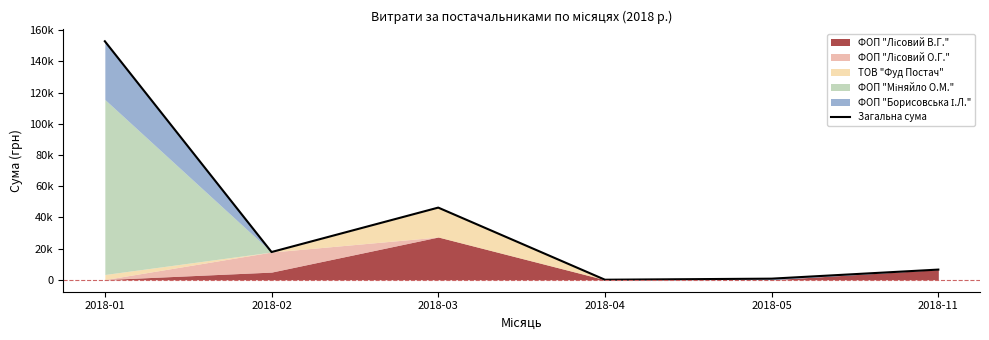

What is the value of the 5th point from the left?

684.4